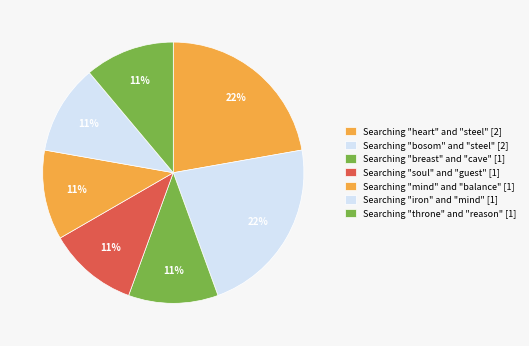

Count the number of slices in the pie.

7